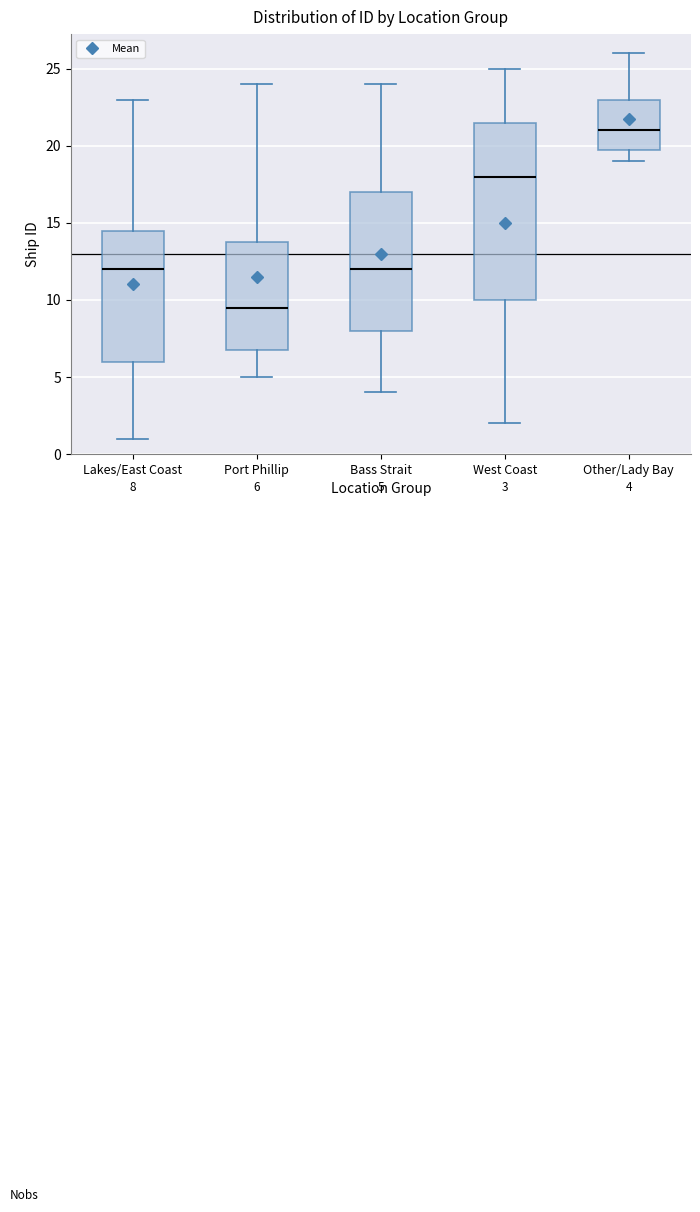

Which box's median line is the lowest?

Port Phillip